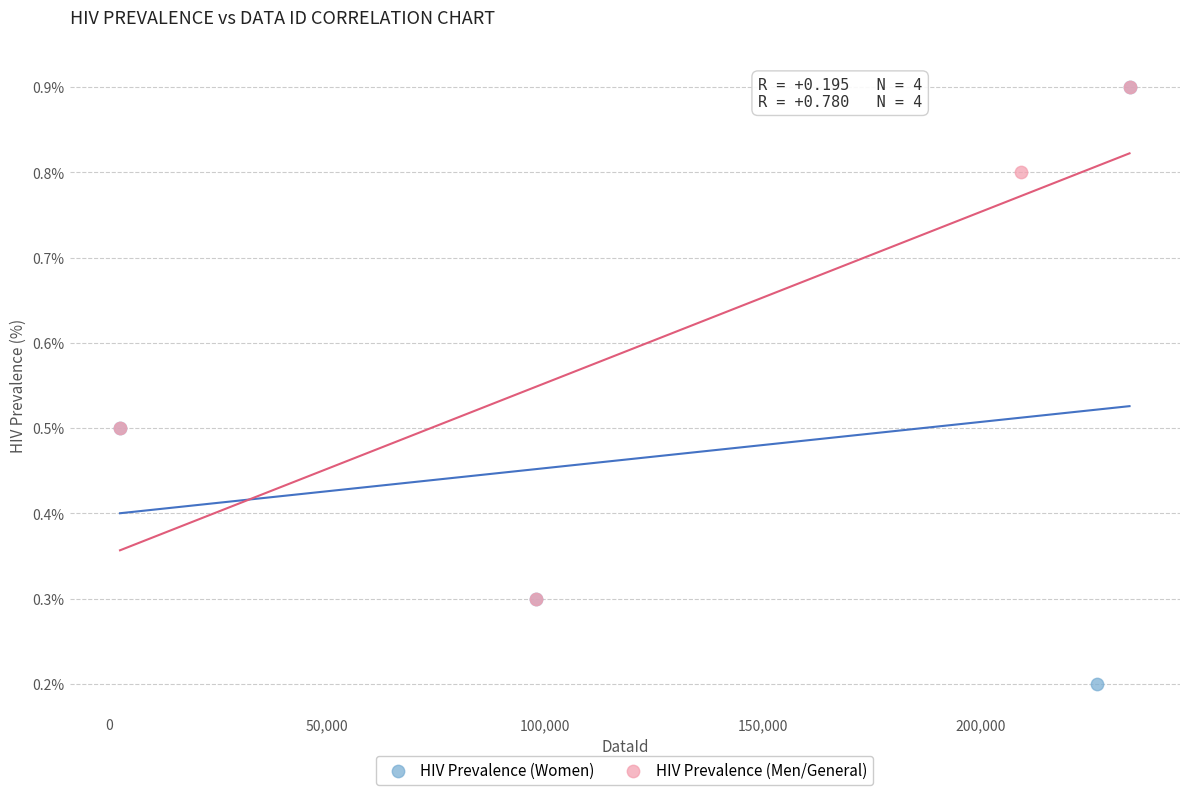

Which series has the largest Y range (max minus min)?

HIV Prevalence (Women)